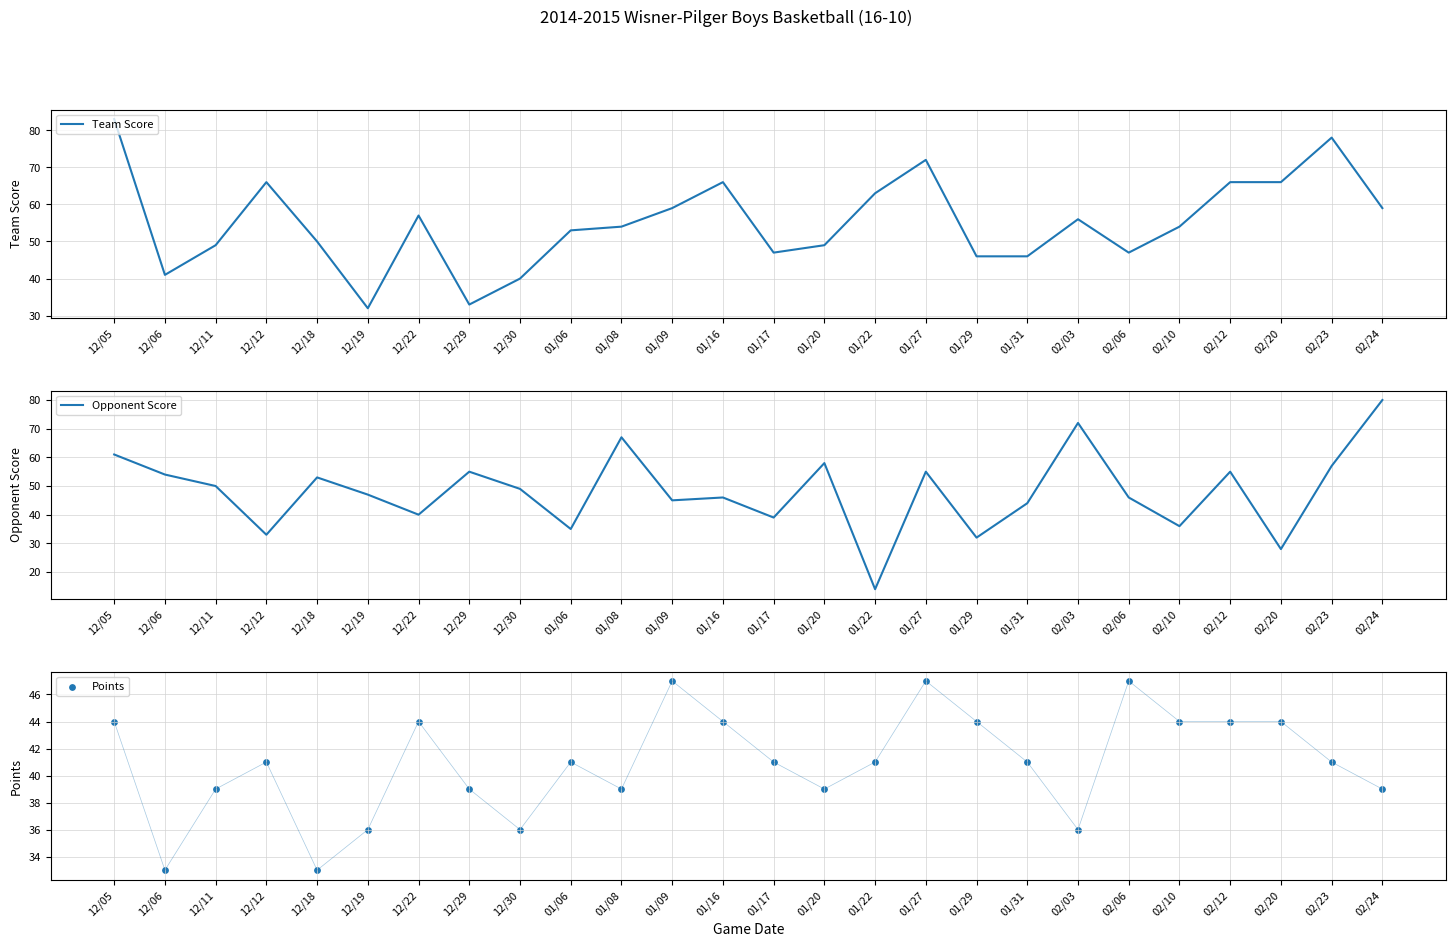

Which series contains the lowest Y value?

Opponent Score